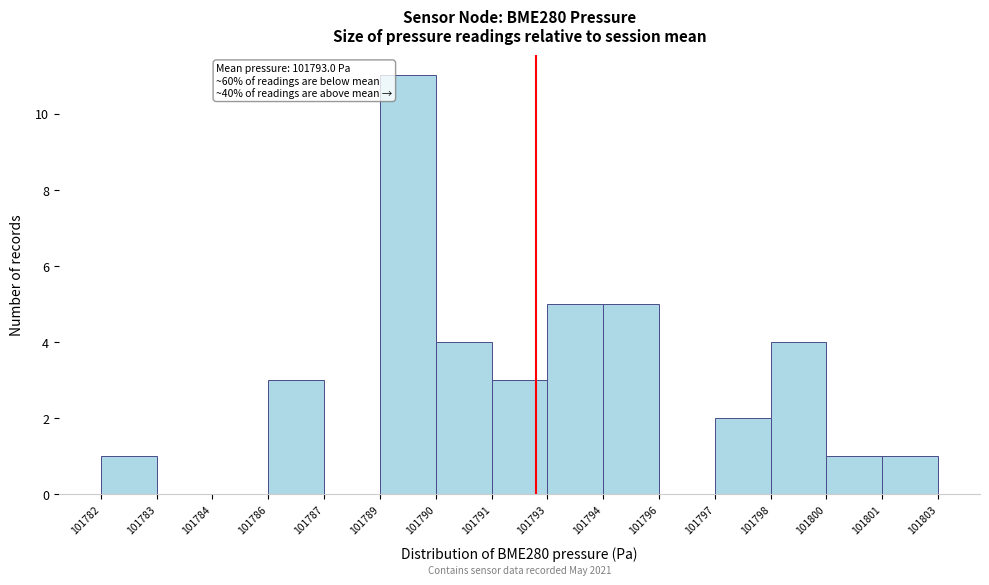

Reading right to left, extract all data points from this chart.

101801=1	101800=1	101798=4	101797=2	101796=0	101794=5	101793=5	101791=3	101790=4	101789=11	101787=0	101786=3	101784=0	101783=0	101782=1